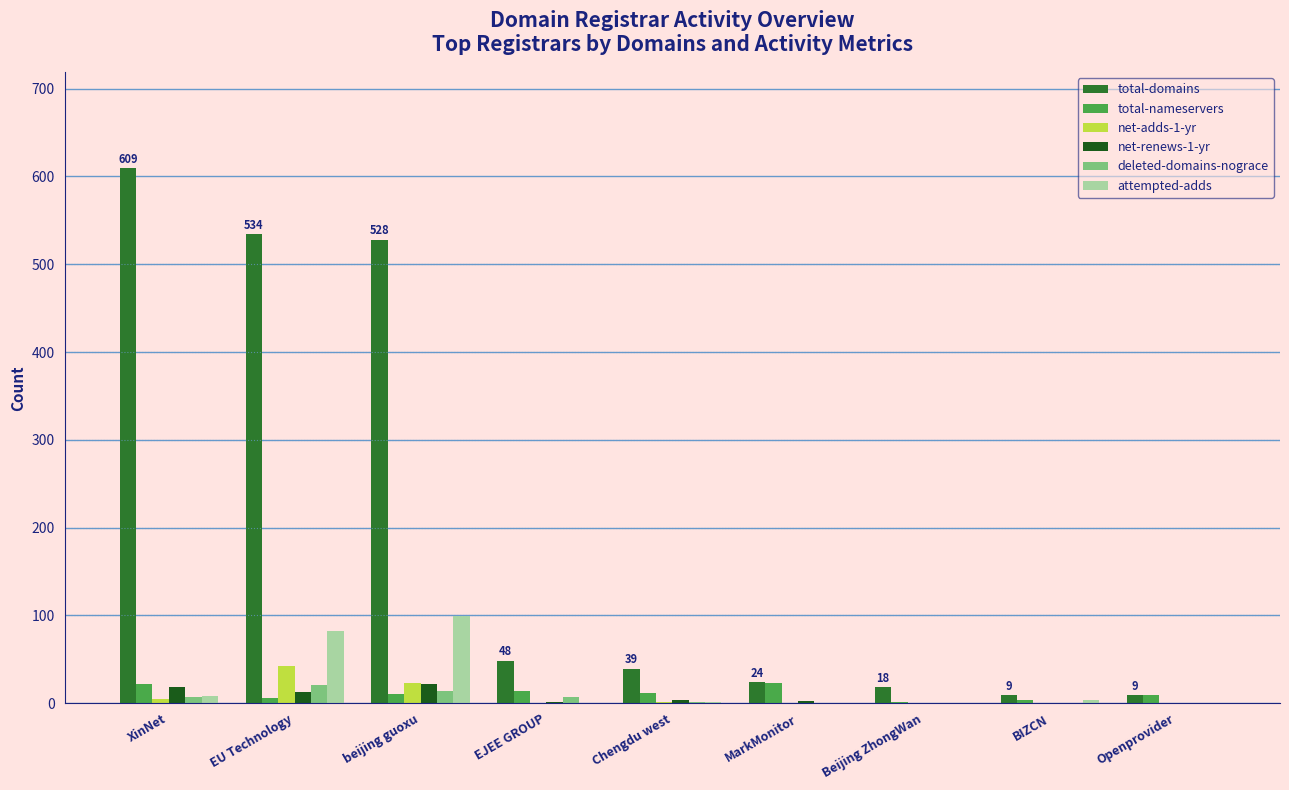

Which series has the largest range (max minus min)?

total-domains